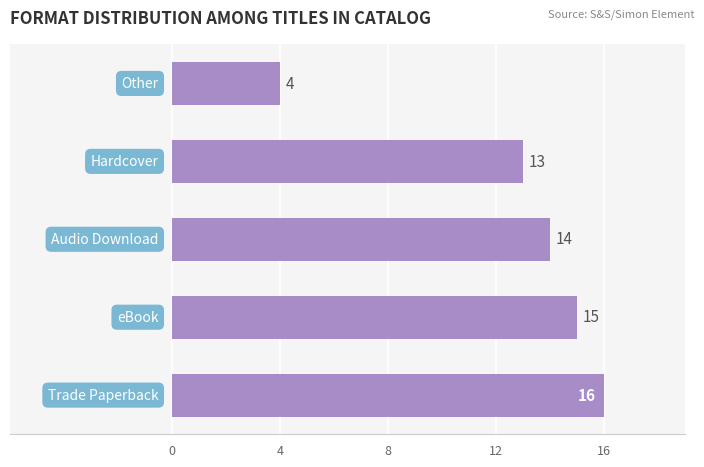

What is the maximum value shown in the chart?

16